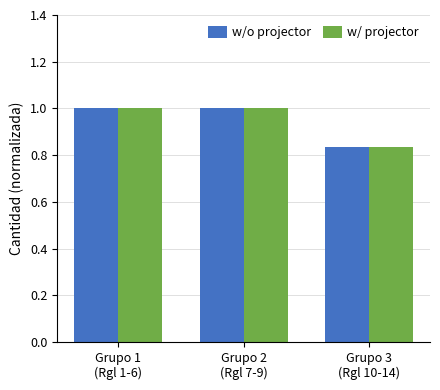

What are all the series names shown in the legend?

w/o projector, w/ projector